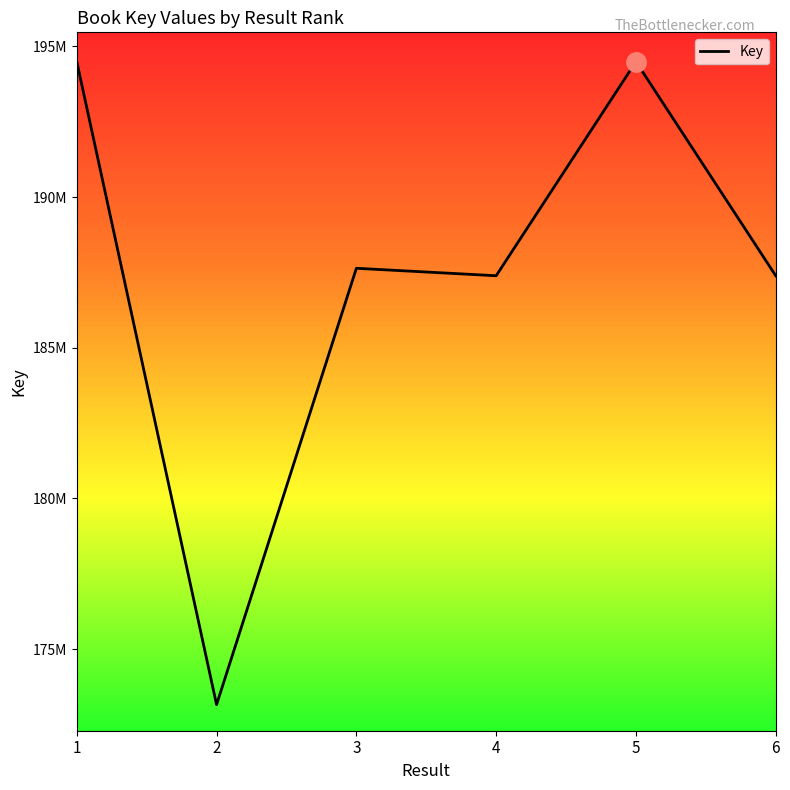

Does the chart have visible grid lines?

No